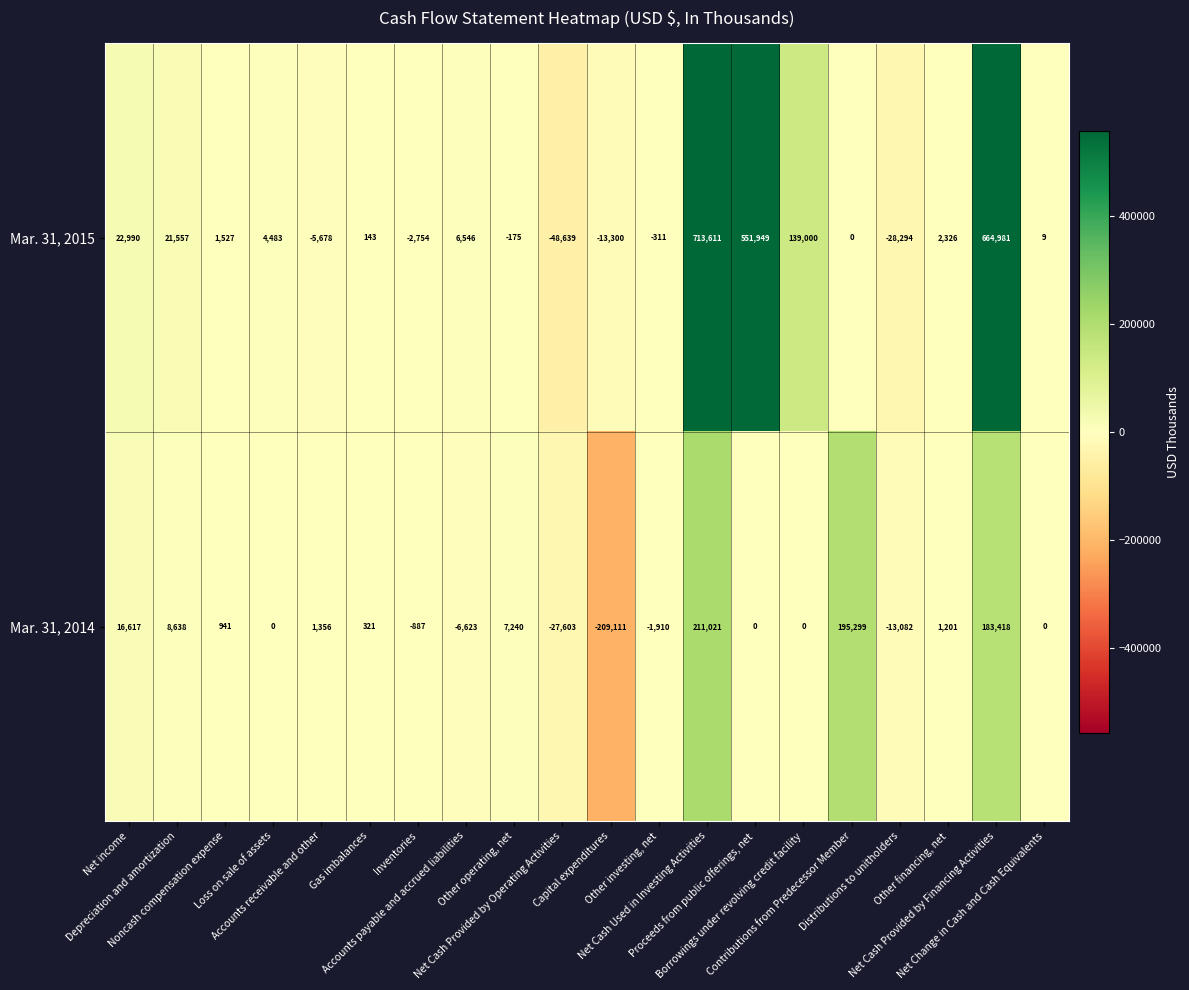

List the series in order of their overall mean, highest first.

Mar. 31, 2015, Mar. 31, 2014